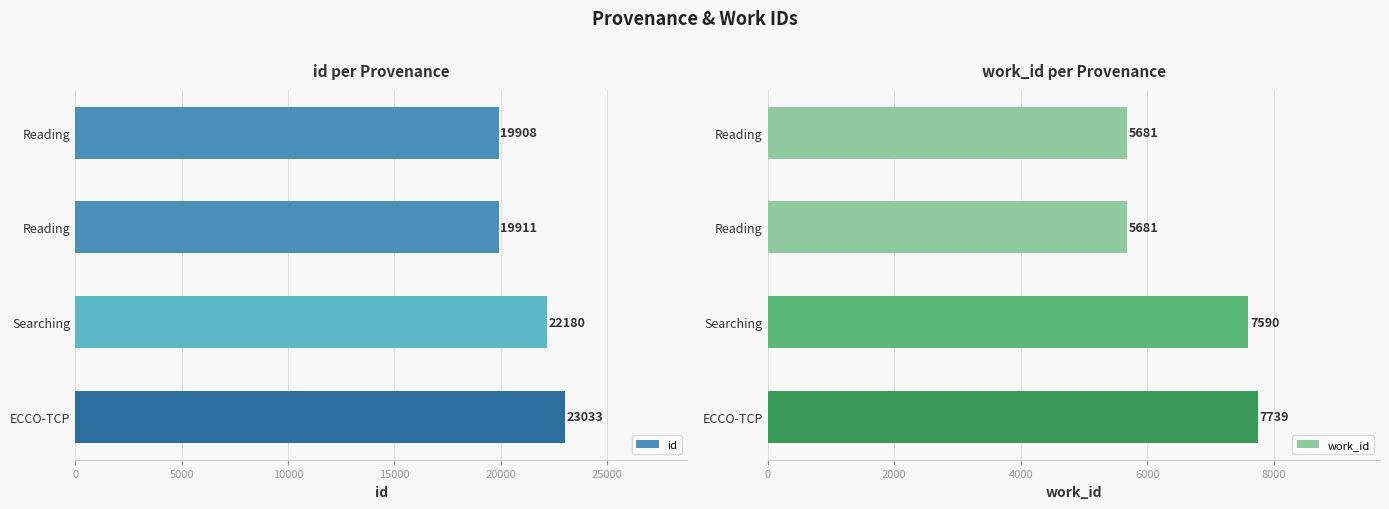

Reading left to right, transcribe all the data shown in this chart.

id: 19908	19911	22180	23033
work_id: 5681	5681	7590	7739